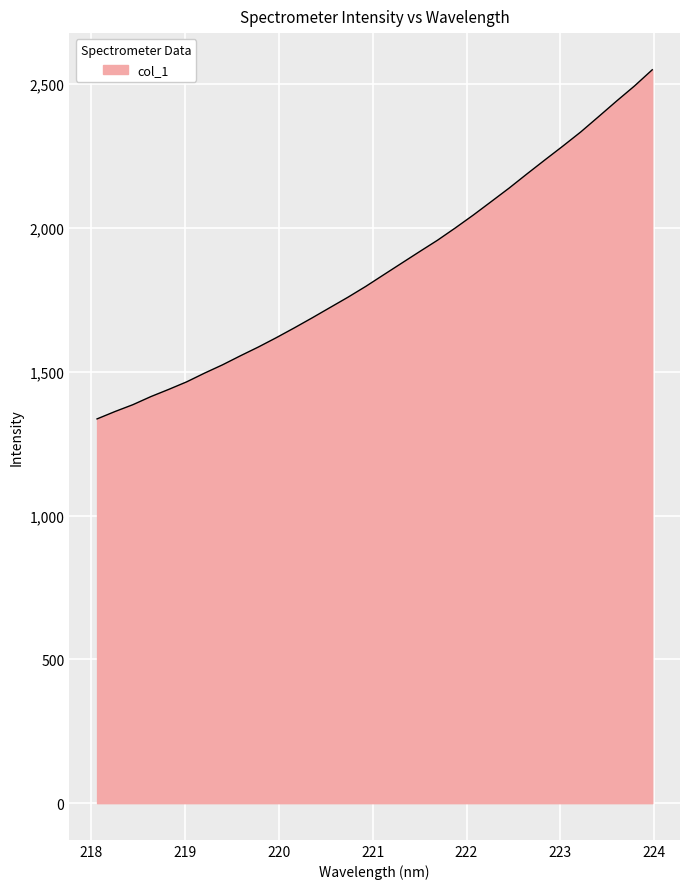

What is the difference between the maximum and minimum values?

1214.0